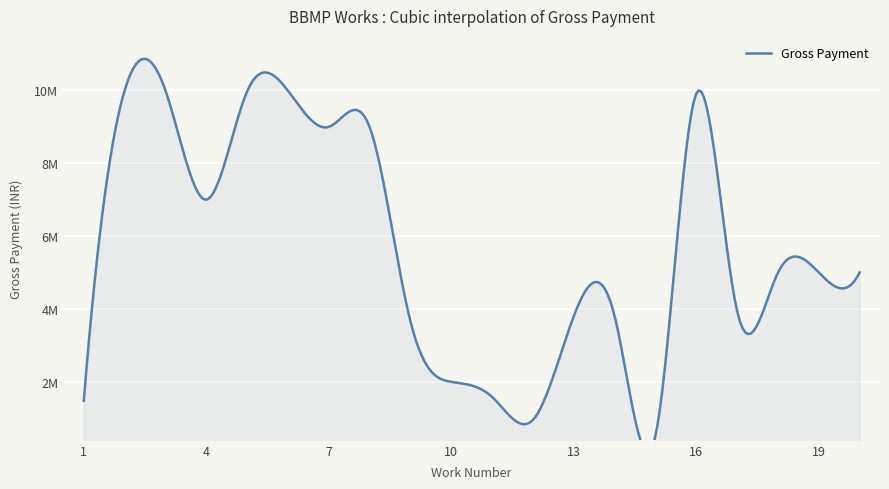

The value at 19 is 4999554. True or false?

True